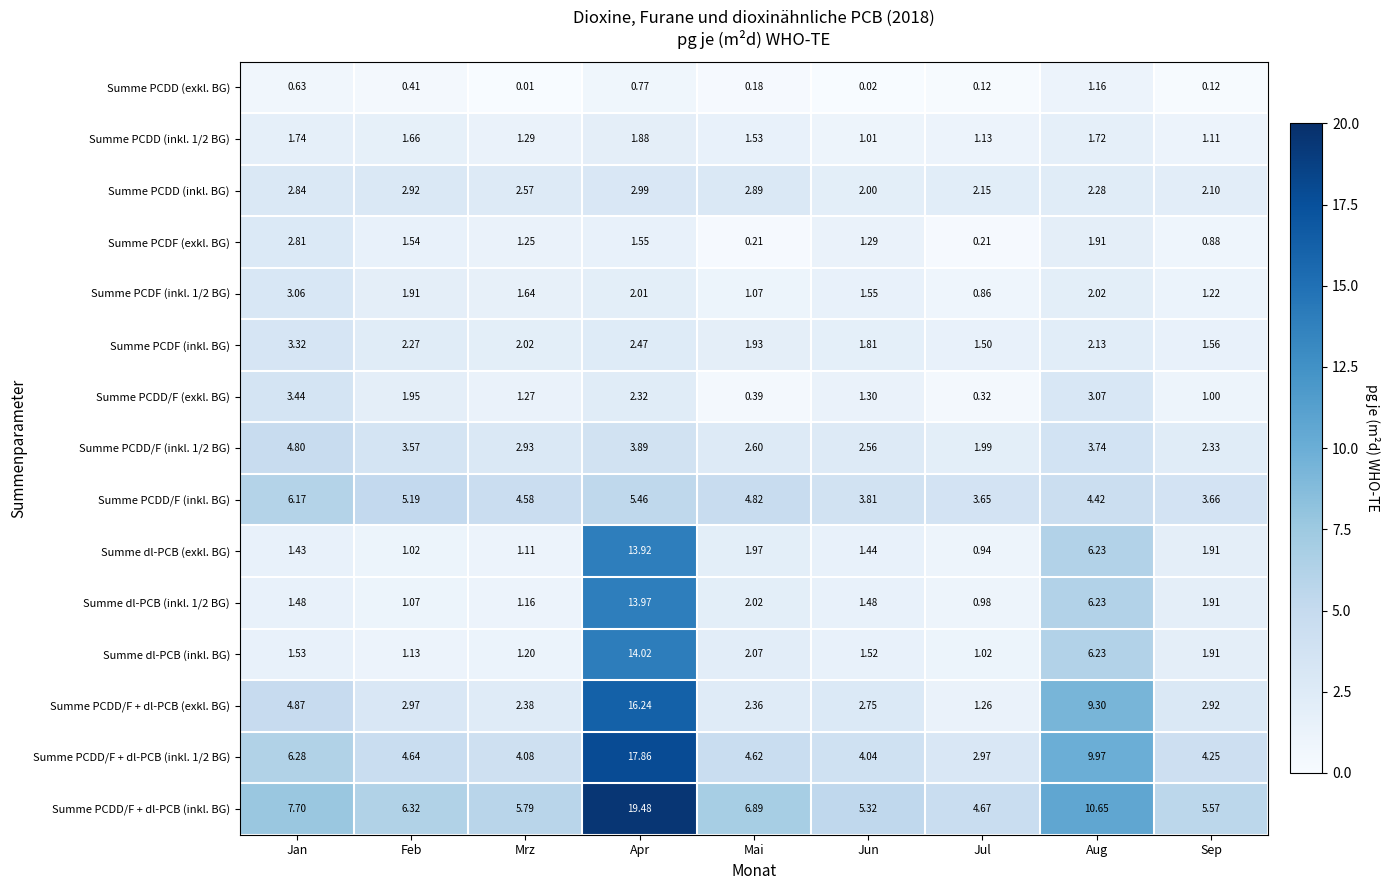

At how many categories does at least one series exceed 7?

3